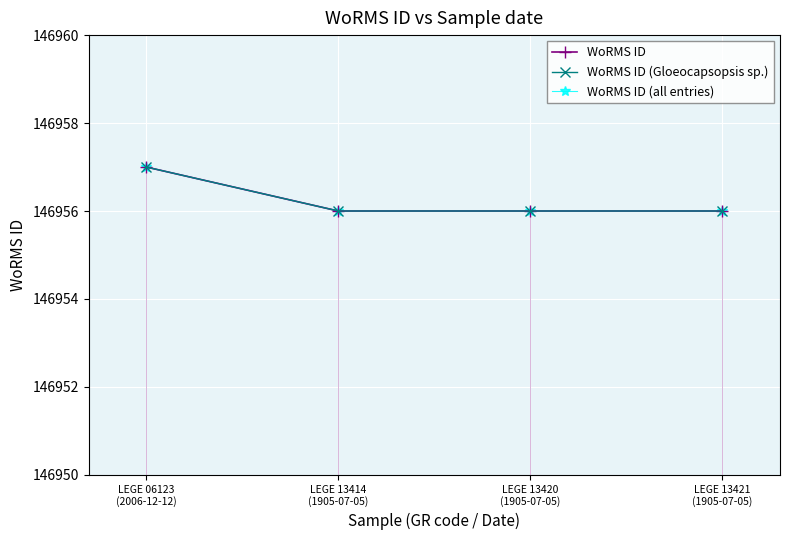

List the labels in order of WoRMS ID value, largest first.

LEGE 06123
(2006-12-12), LEGE 13414
(1905-07-05), LEGE 13420
(1905-07-05), LEGE 13421
(1905-07-05)